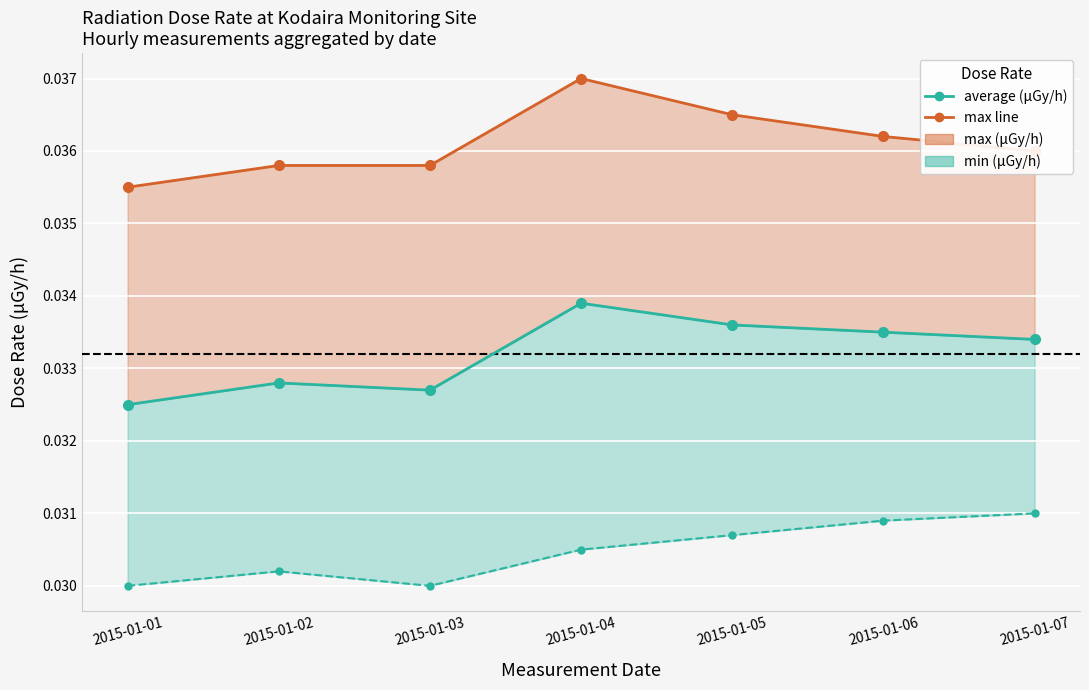

True or false: min line and average cross at least once.

False